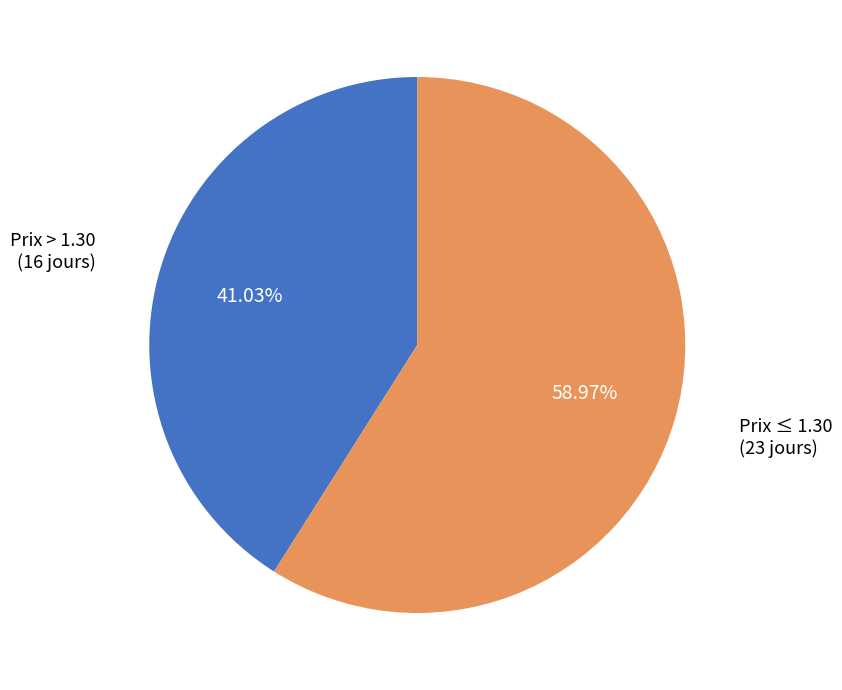

How many slices are in this pie chart?

2